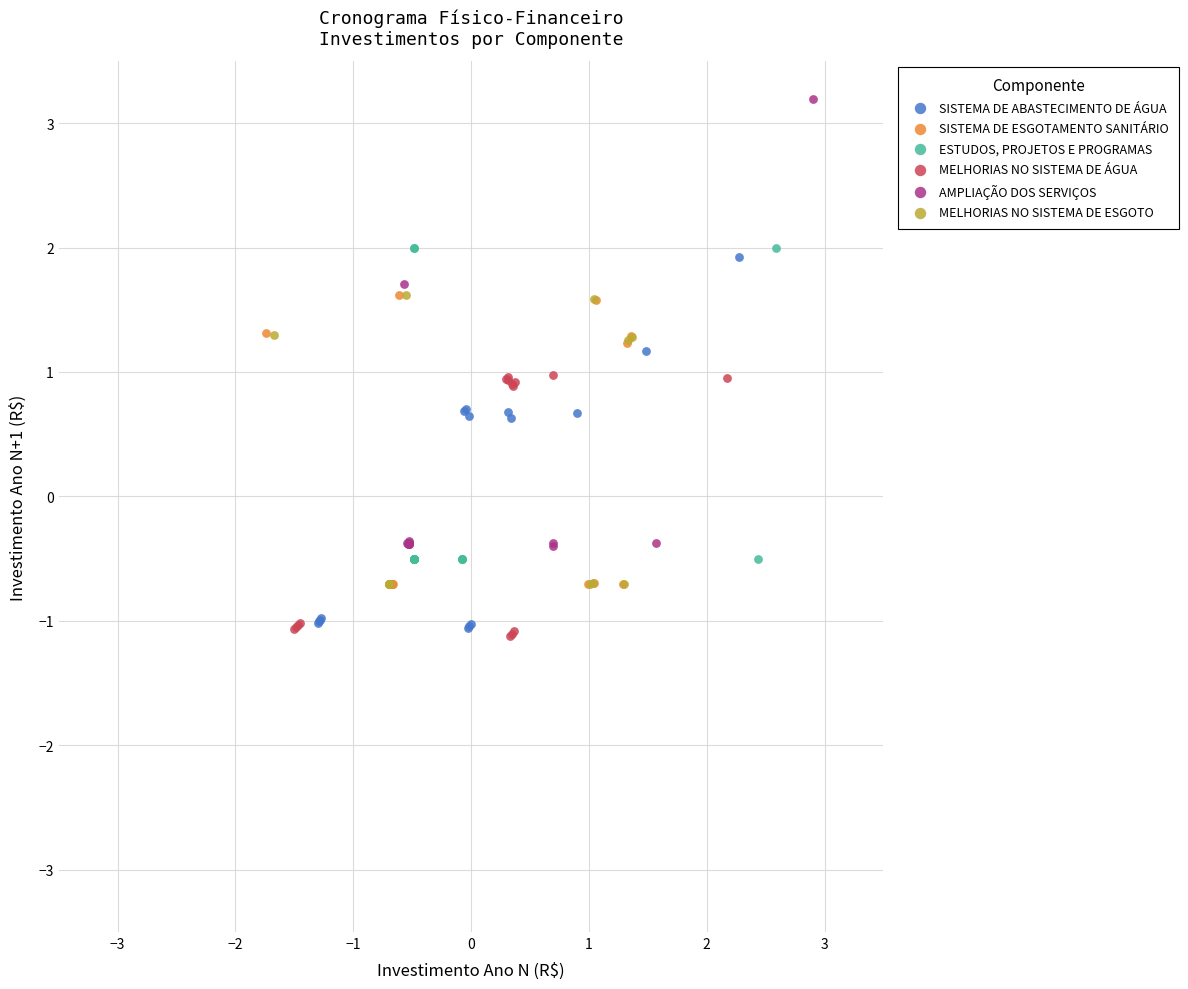

Which series contains the highest Y value?

AMPLIAÇÃO DOS SERVIÇOS